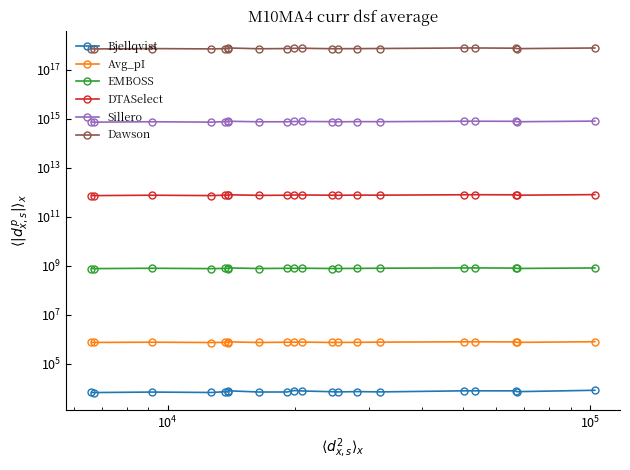

Which series has the largest range (max minus min)?

Dawson